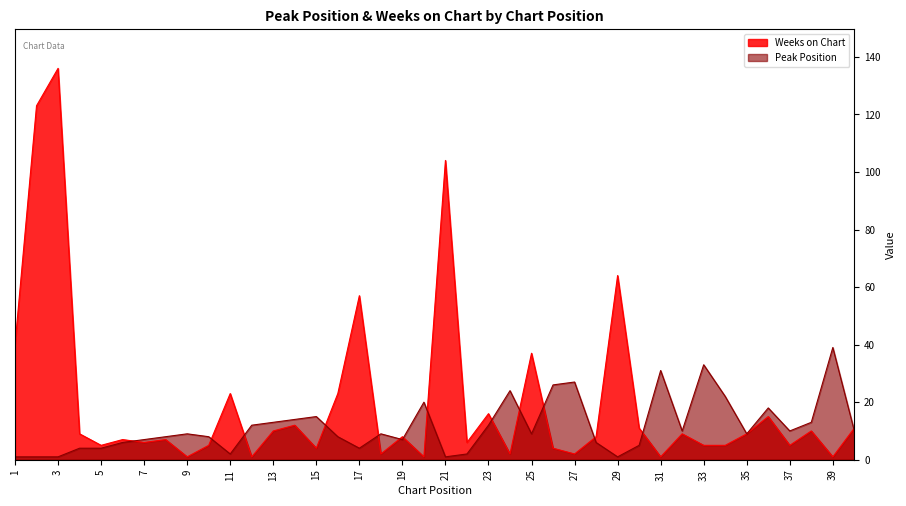

Reading left to right, what are all the values shown in this chart?

Peak Position: 1=1	2=1	3=1	4=4	5=4	6=6	7=7	8=8	9=9	10=8	11=2	12=12	13=13	14=14	15=15	16=8	17=4	18=9	19=7	20=20	21=1	22=2	23=12	24=24	25=9	26=26	27=27	28=6	29=1	30=5	31=31	32=10	33=33	34=22	35=9	36=18	37=10	38=13	39=39	40=10
Weeks on Chart: 1=40	2=123	3=136	4=9	5=5	6=7	7=6	8=7	9=1	10=5	11=23	12=1	13=10	14=12	15=4	16=23	17=57	18=2	19=8	20=1	21=104	22=6	23=16	24=2	25=37	26=4	27=2	28=8	29=64	30=11	31=1	32=9	33=5	34=5	35=9	36=15	37=5	38=10	39=1	40=11